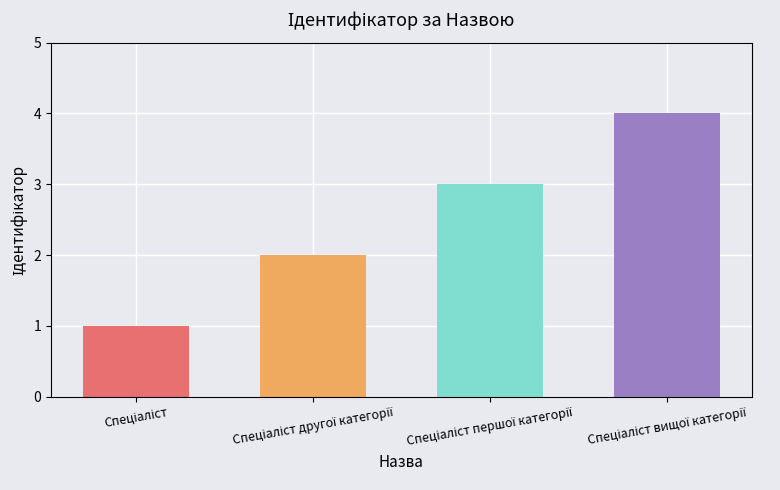

Count the values in the range 2 to 4.

3